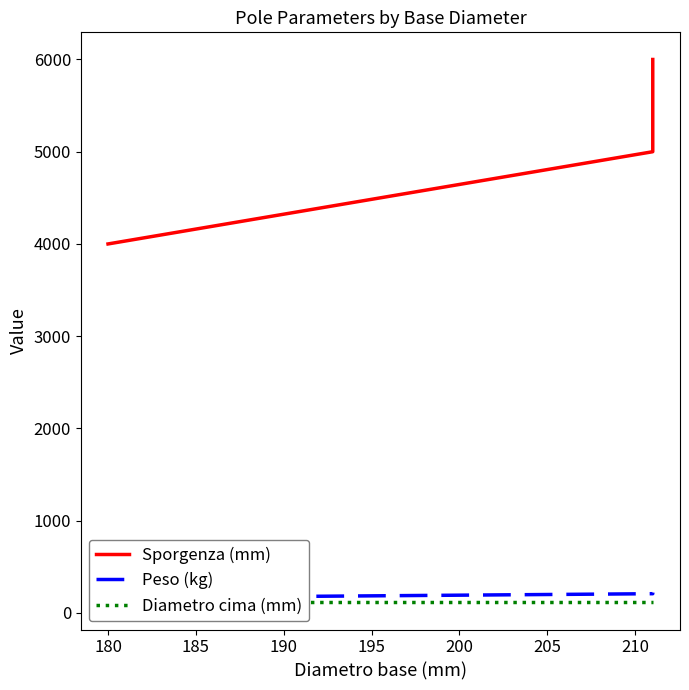

Is it true that Peso (kg) equals 220 at 185?

True